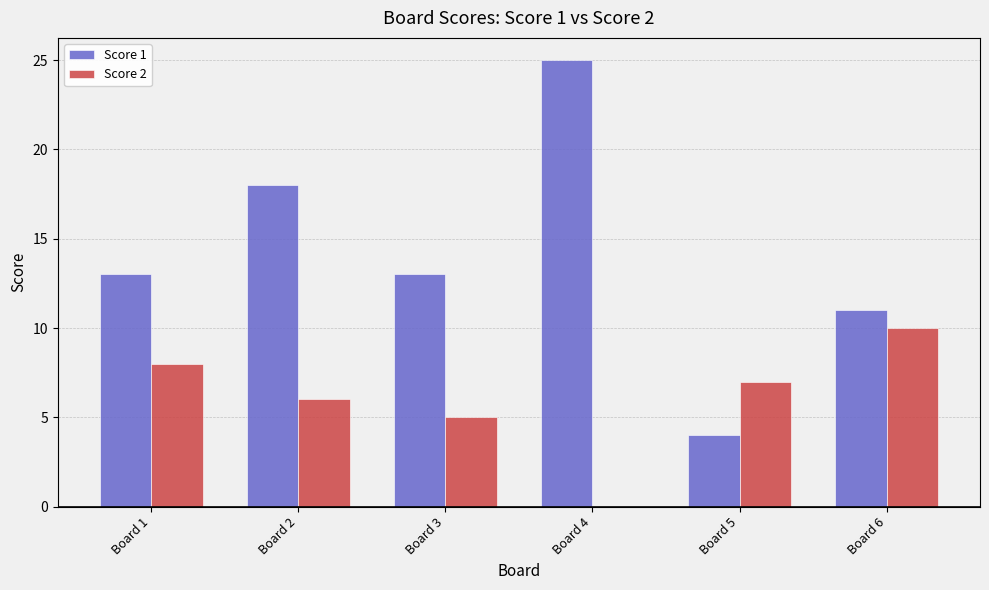

True or false: Score 1 has a value of 11 at Board 6.

True